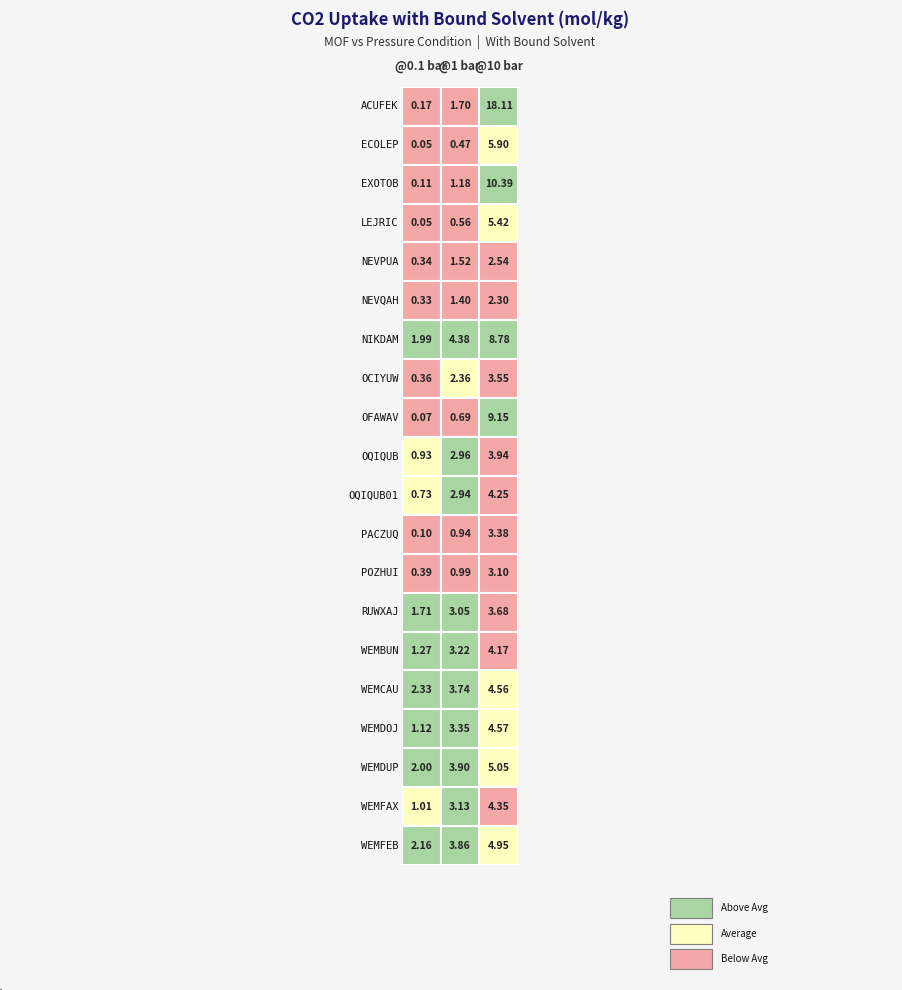

Reading left to right, what are all the values shown in this chart?

ACUFEK: 0=0.2	1=1.7	2=18.1
ECOLEP: 0=0.0	1=0.5	2=5.9
EXOTOB: 0=0.1	1=1.2	2=10.4
LEJRIC: 0=0.1	1=0.6	2=5.4
NEVPUA: 0=0.3	1=1.5	2=2.5
NEVQAH: 0=0.3	1=1.4	2=2.3
NIKDAM: 0=2.0	1=4.4	2=8.8
OCIYUW: 0=0.4	1=2.4	2=3.5
OFAWAV: 0=0.1	1=0.7	2=9.1
OQIQUB: 0=0.9	1=3.0	2=3.9
OQIQUB01: 0=0.7	1=2.9	2=4.2
PACZUQ: 0=0.1	1=0.9	2=3.4
POZHUI: 0=0.4	1=1.0	2=3.1
RUWXAJ: 0=1.7	1=3.1	2=3.7
WEMBUN: 0=1.3	1=3.2	2=4.2
WEMCAU: 0=2.3	1=3.7	2=4.6
WEMDOJ: 0=1.1	1=3.3	2=4.6
WEMDUP: 0=2.0	1=3.9	2=5.0
WEMFAX: 0=1.0	1=3.1	2=4.4
WEMFEB: 0=2.2	1=3.9	2=4.9